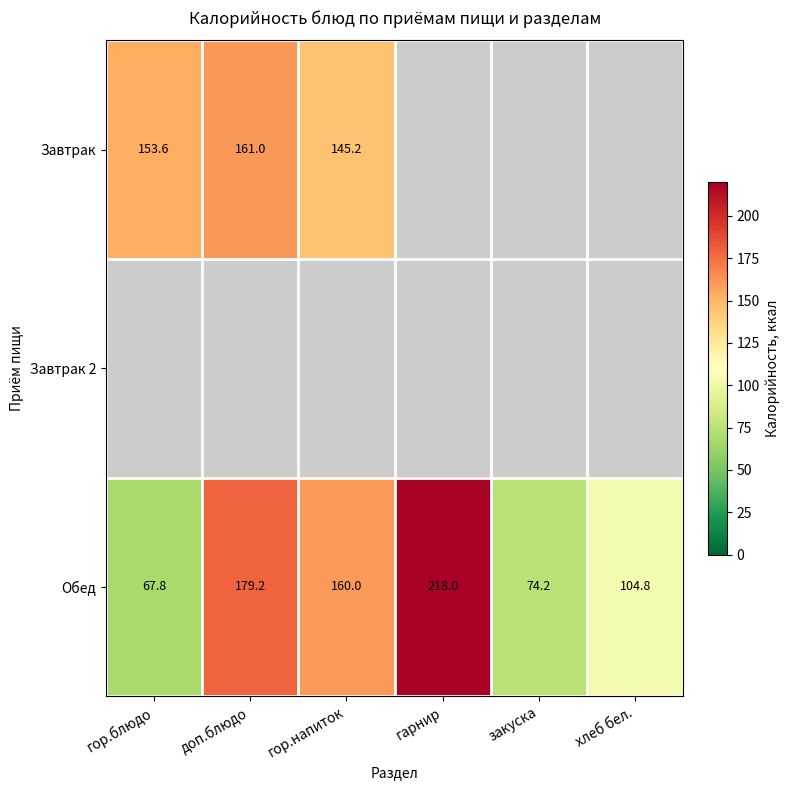

Which category has the lowest value in the Обед series?

гор.блюдо